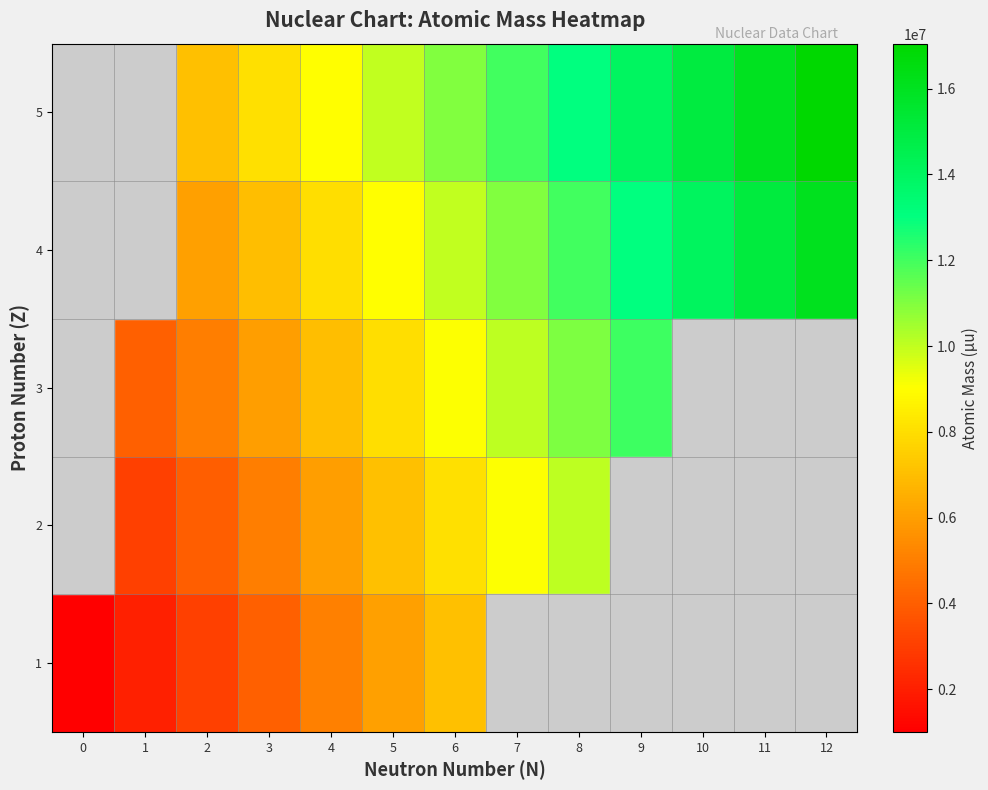

At how many categories does at least one series exceed 2256431?

12